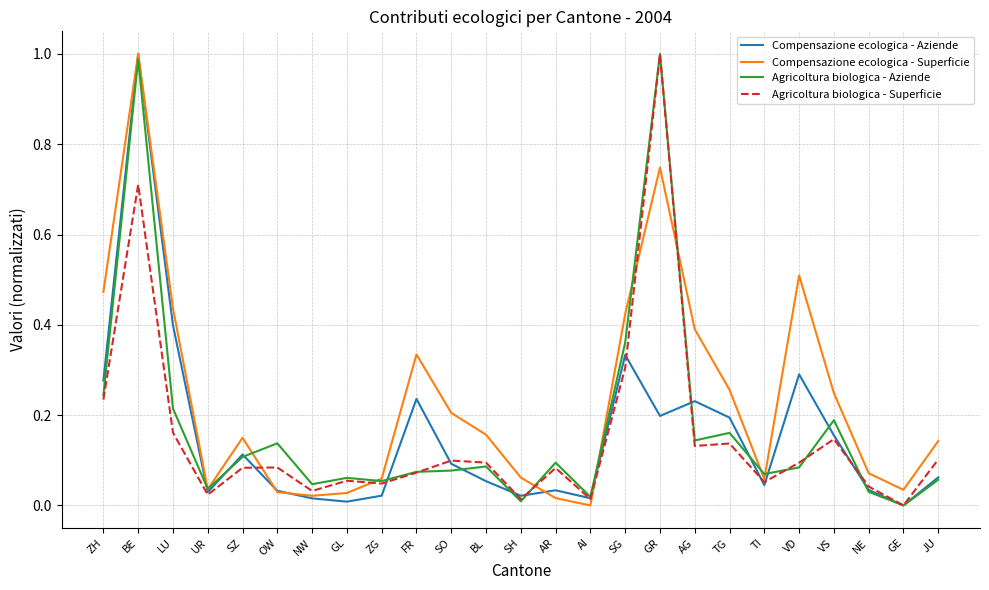

In Agricoltura biologica - Aziende, how many points are lower than both neighbors (excluding endpoints)?

8